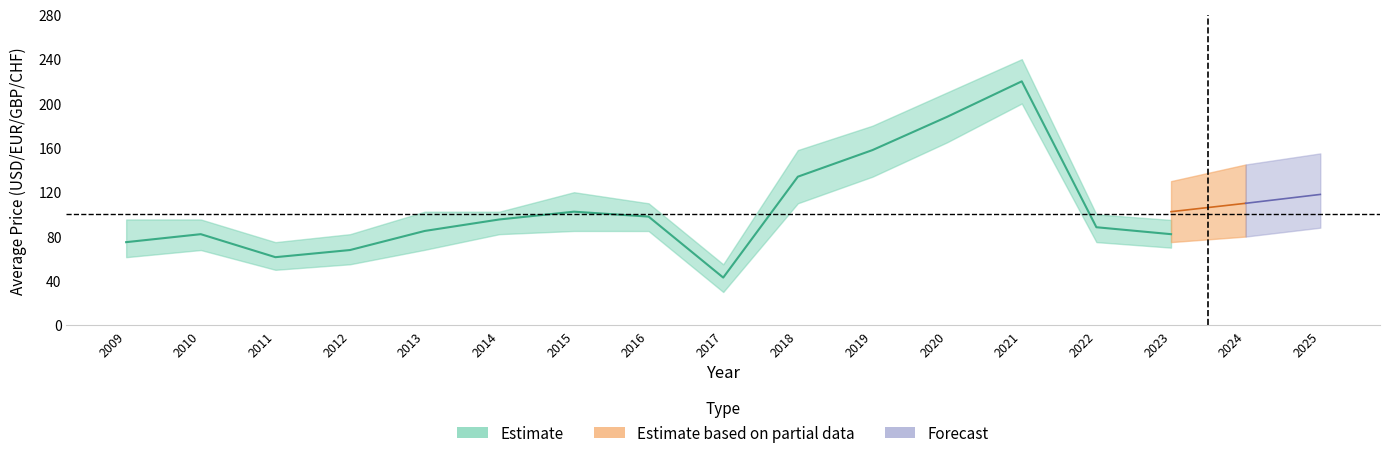

In print_lower, how many points are higher than both neighbors (excluding endpoints)?

3